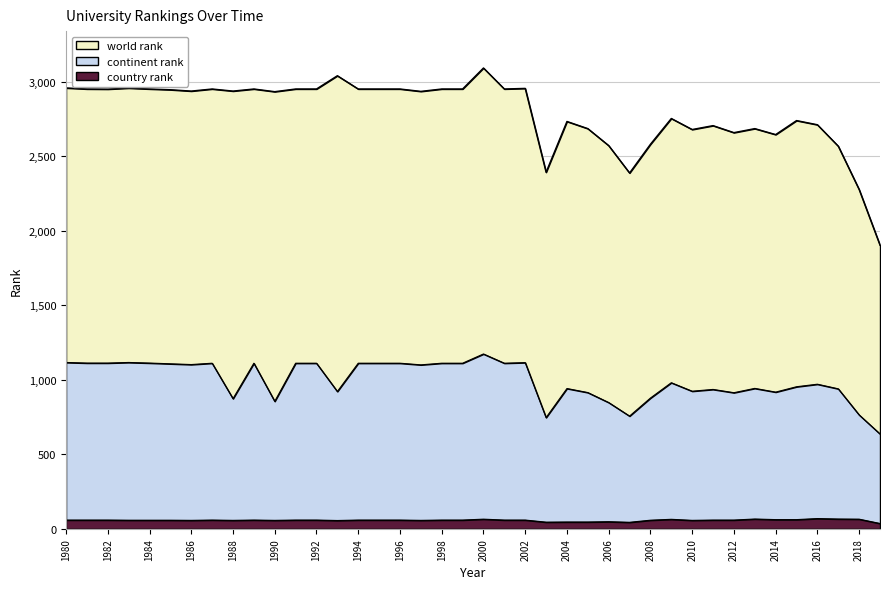

True or false: world rank has a value of 950 at 1992.

False